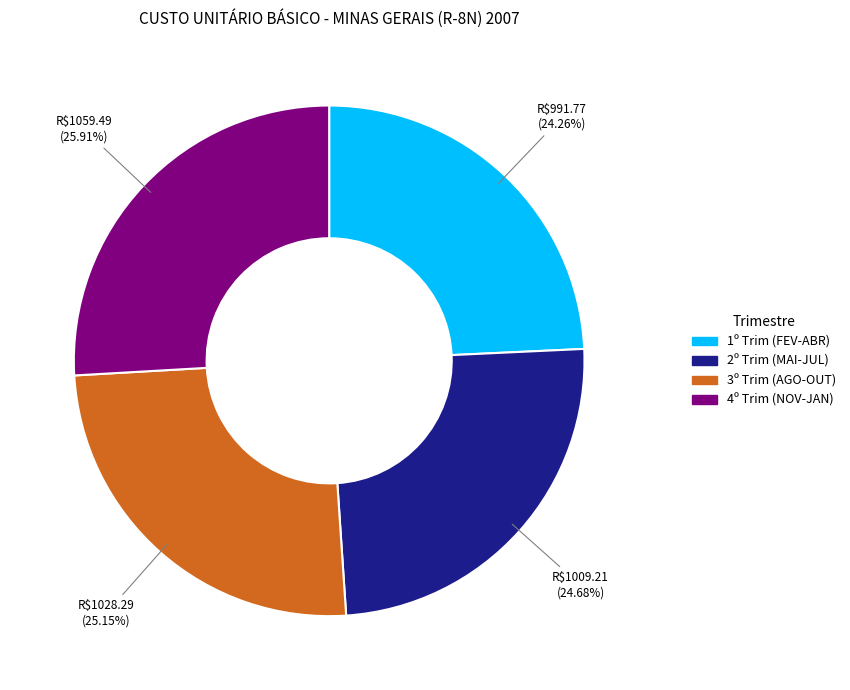

How many slices are in this pie chart?

4